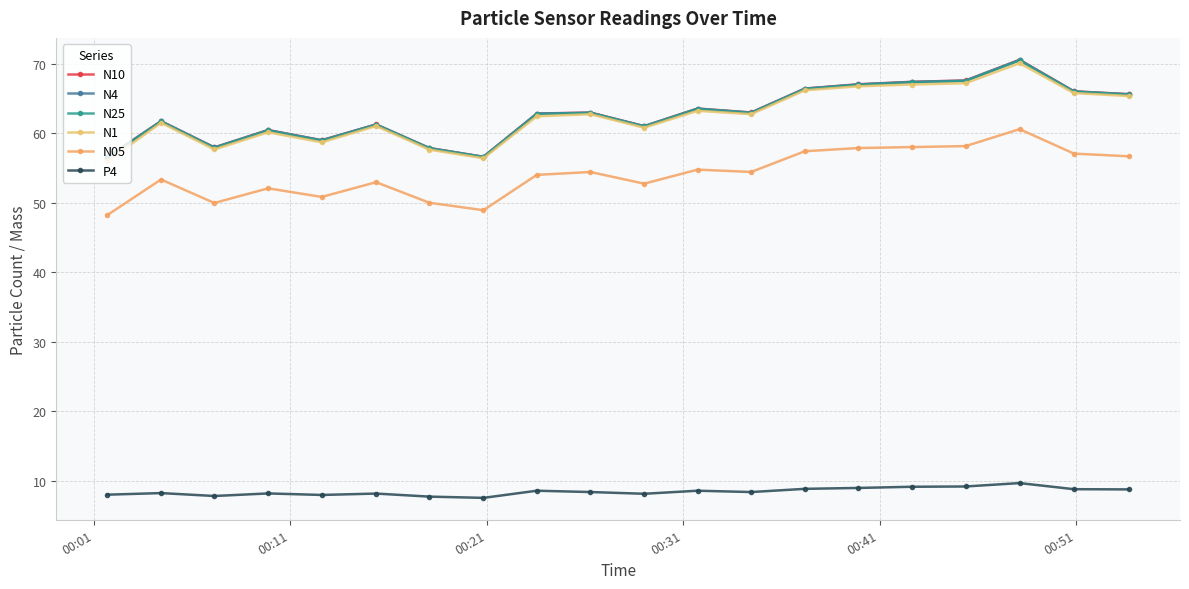

What is the average value of the N25 series?

62.7